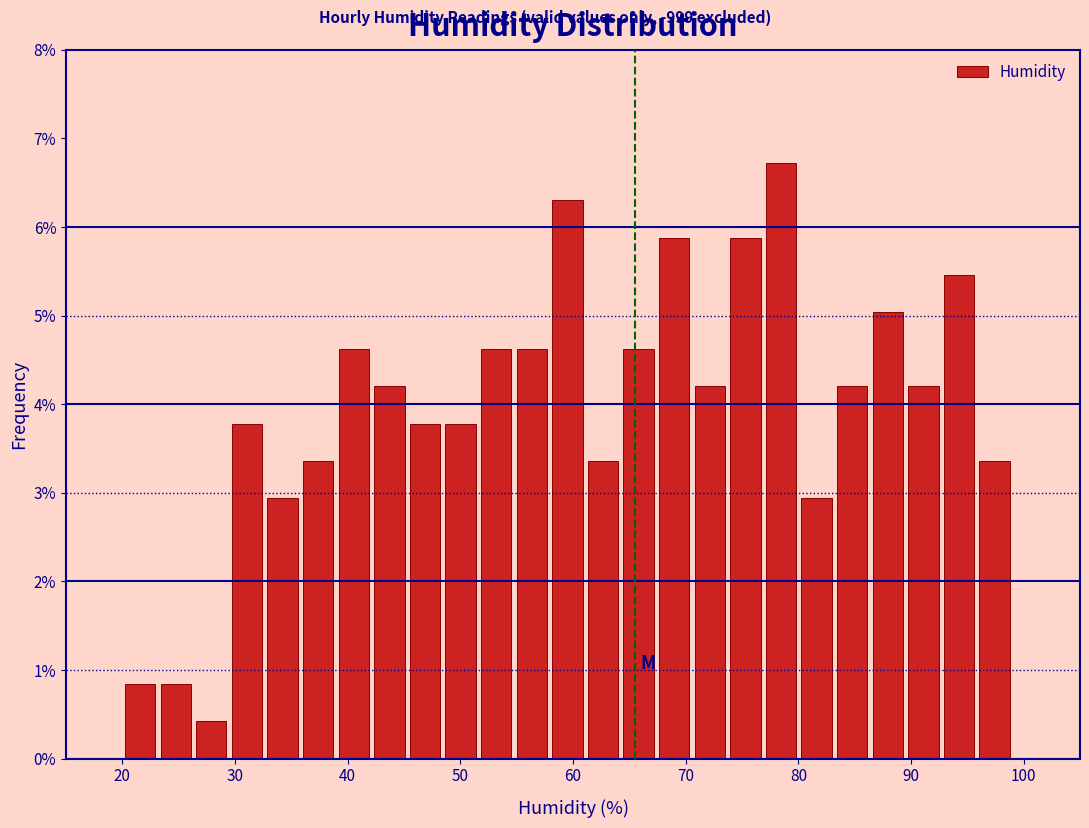

Around what value on the x-axis is the tallest bar? Give the approximate position of its centre, as read against the axis.

78